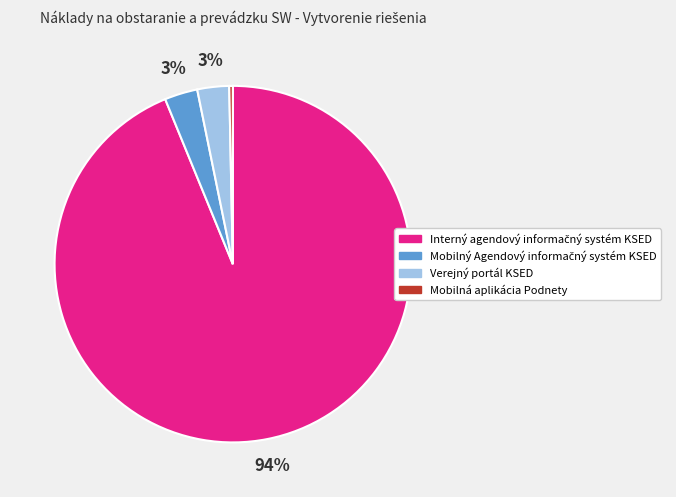

The Mobilná aplikácia Podnety slice represents 0% of the pie. True or false?

True